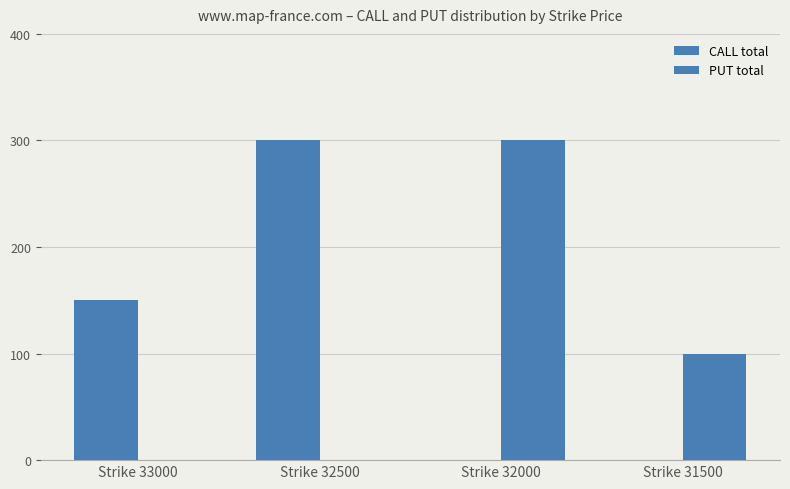

How many data points does each series have?

4